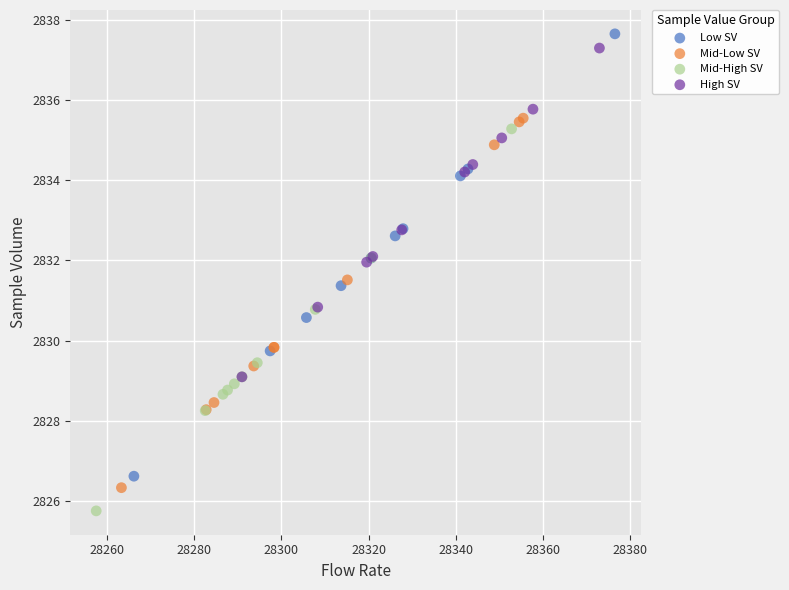

What are all the series names shown in the legend?

Low SV, Mid-Low SV, Mid-High SV, High SV